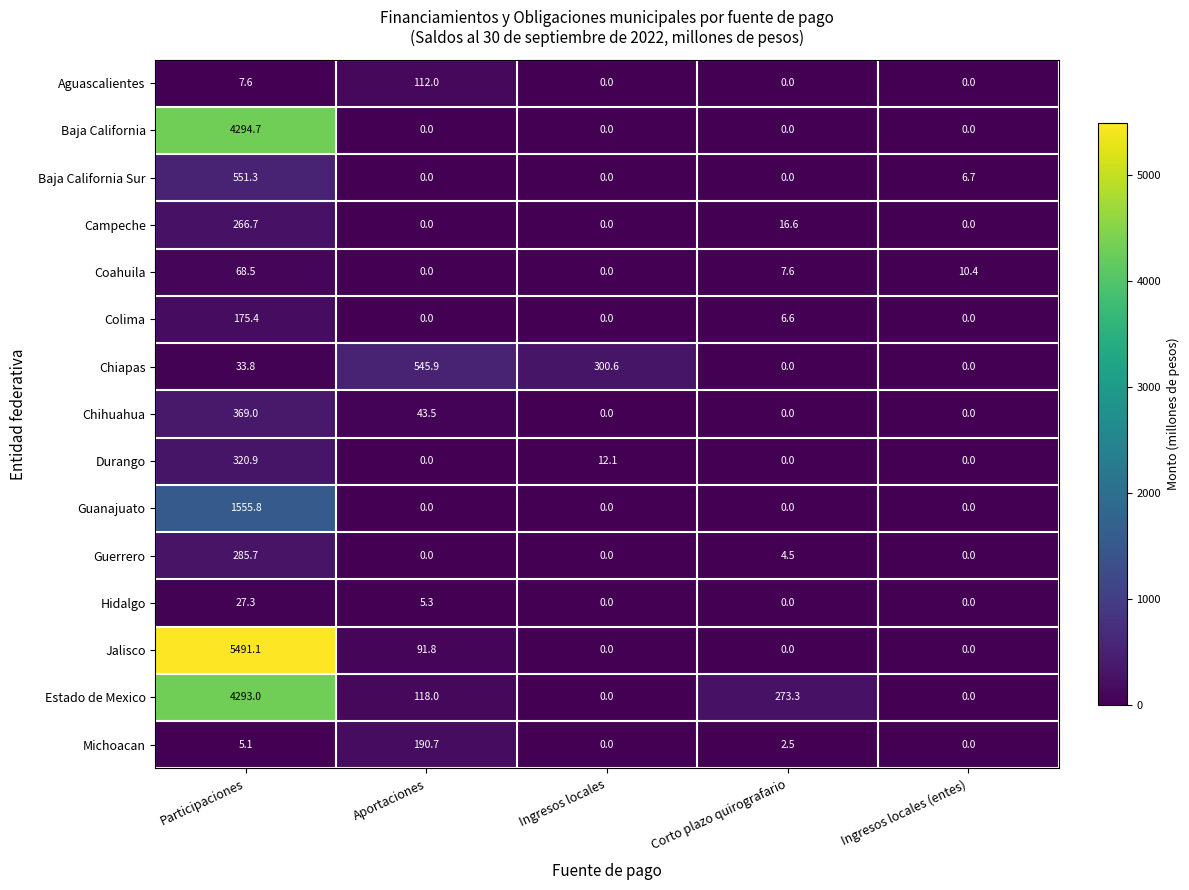

What is the difference between the highest and lowest values at Participaciones?

5486.0